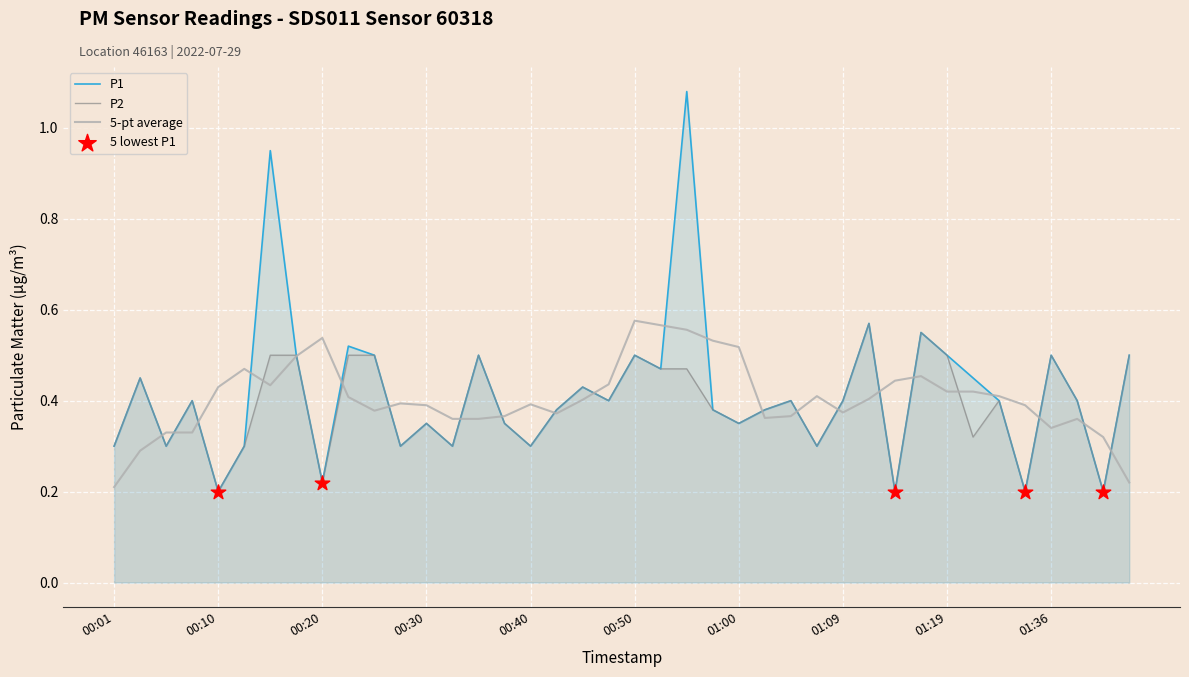

Which series reaches the minimum Y coordinate?

P1